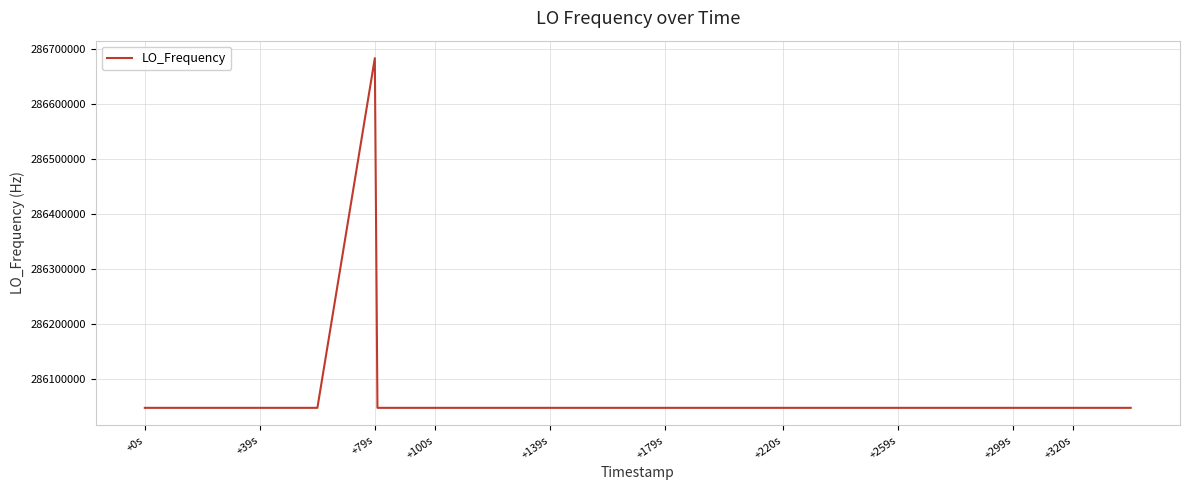

What is the difference between the maximum and minimum values?

635705.5